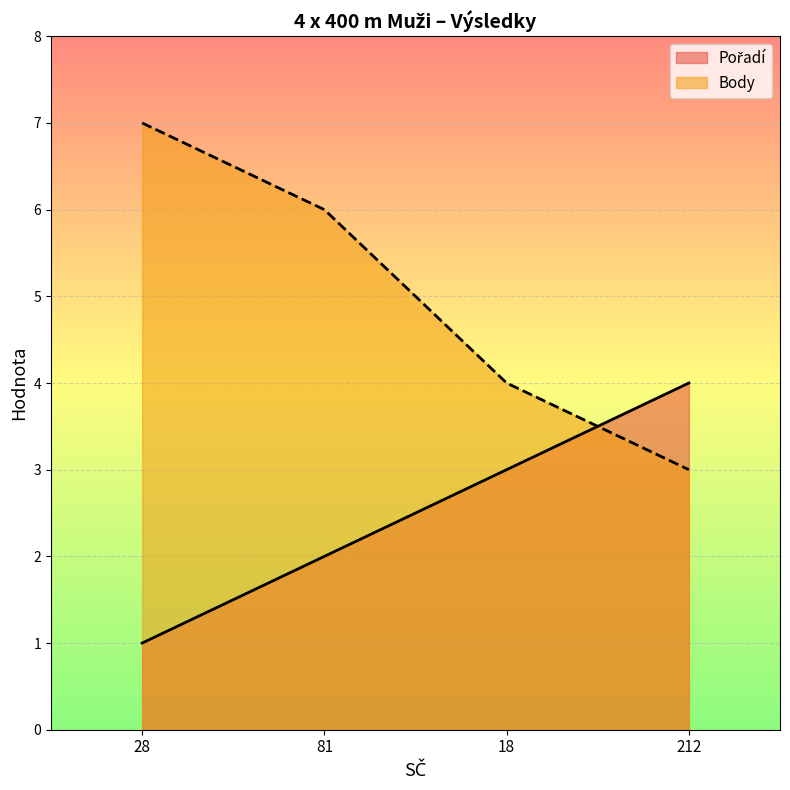

What is the sum of the Pořadí values at 18 and 28?

4